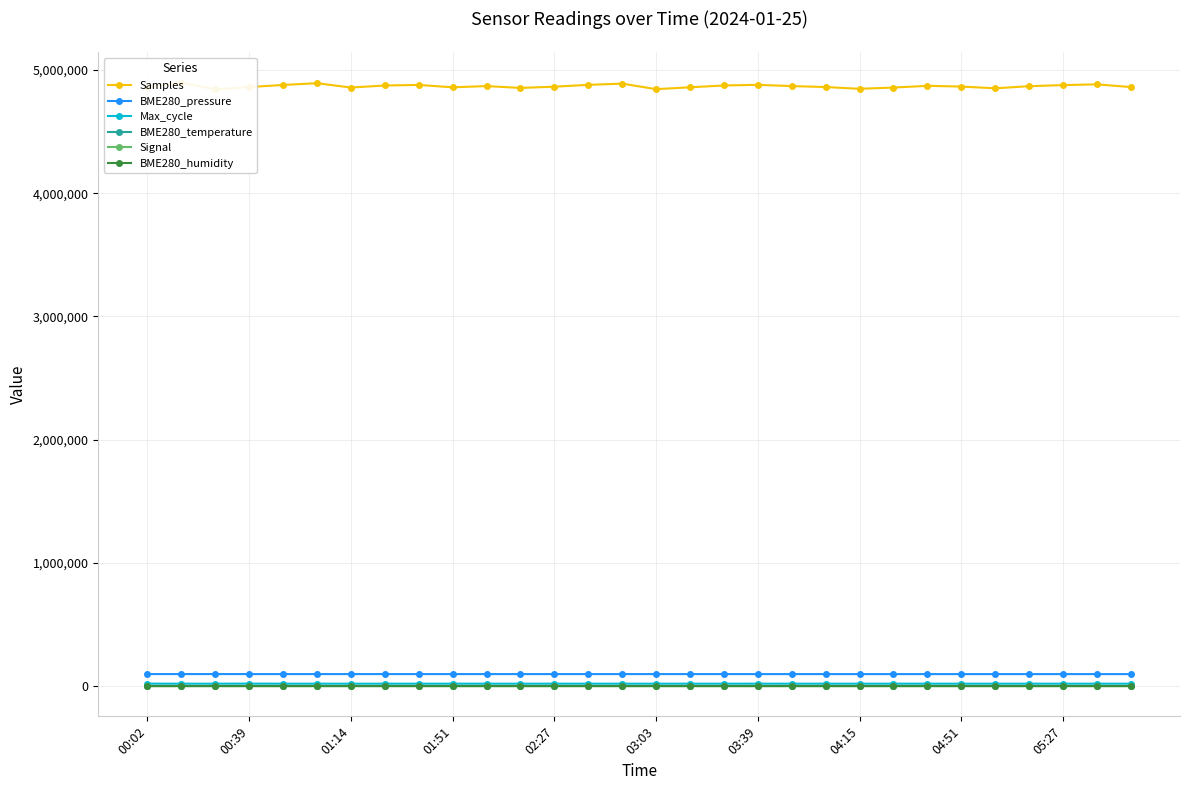

Count the Signal values in the range -89 to -87.

23